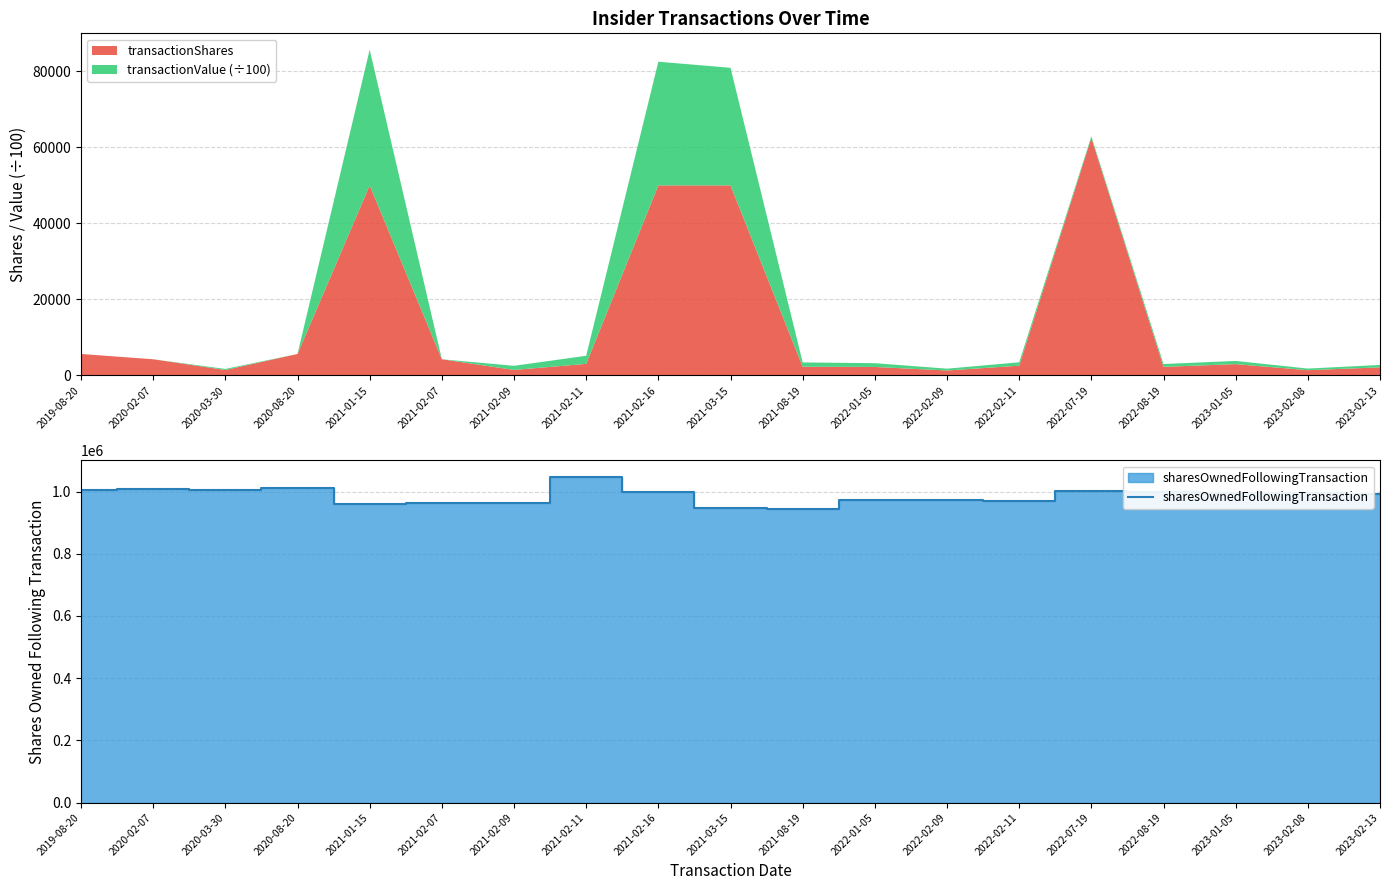

At which label does sharesOwnedFollowingTransaction reach its peak?

2021-02-11